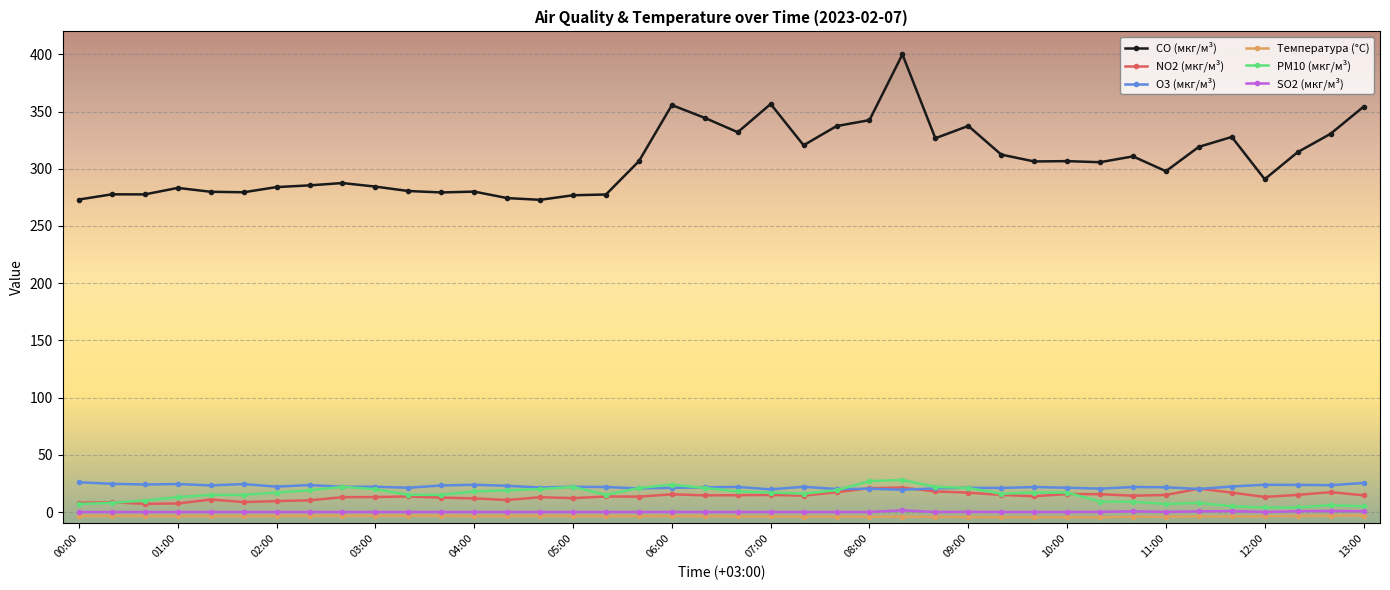

True or false: CO (мкг/м³) and NO2 (мкг/м³) intersect in this chart.

False